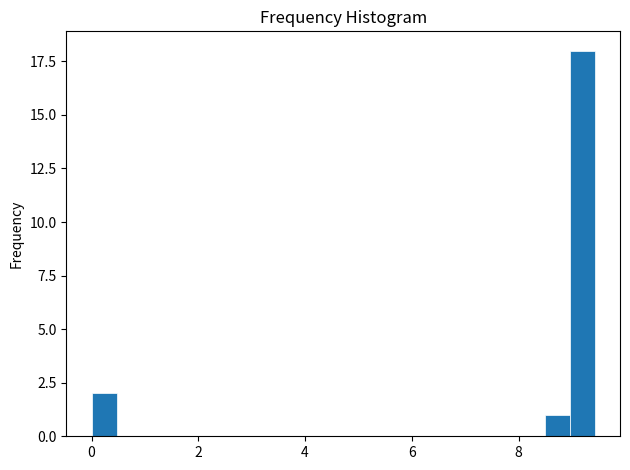

Around what value on the x-axis is the tallest bar? Give the approximate position of its centre, as read against the axis.

9.2